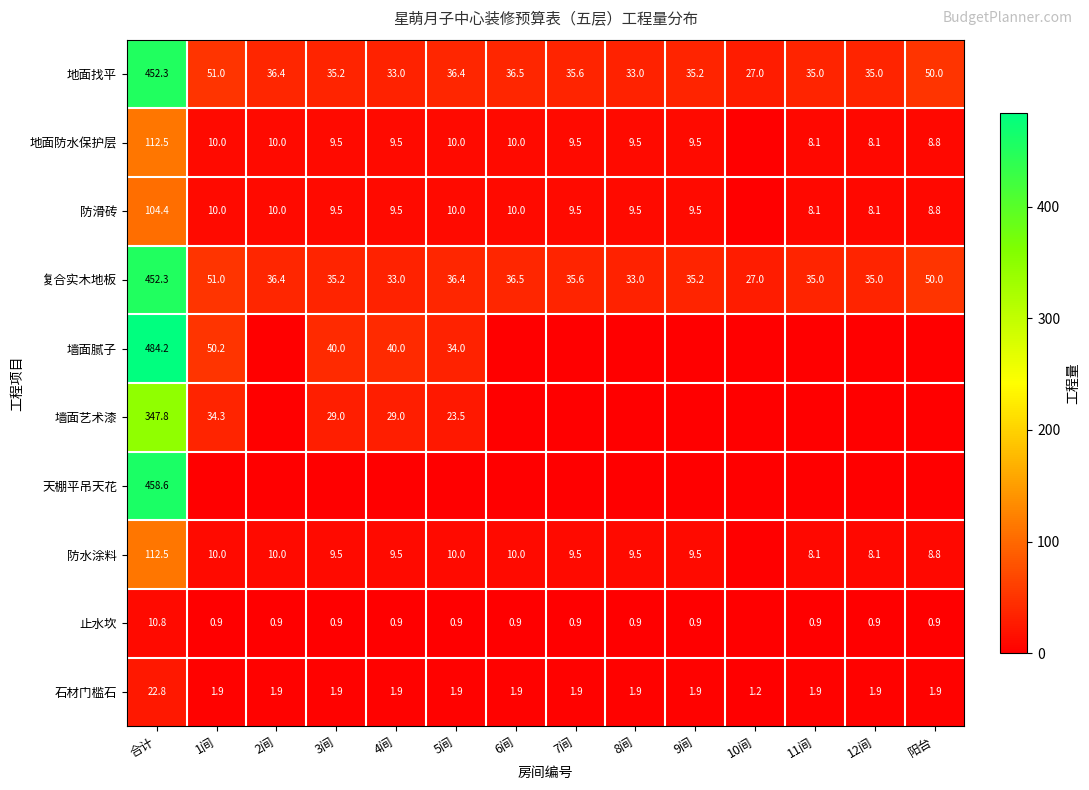

What is the total value across all series at 合计?

2558.2